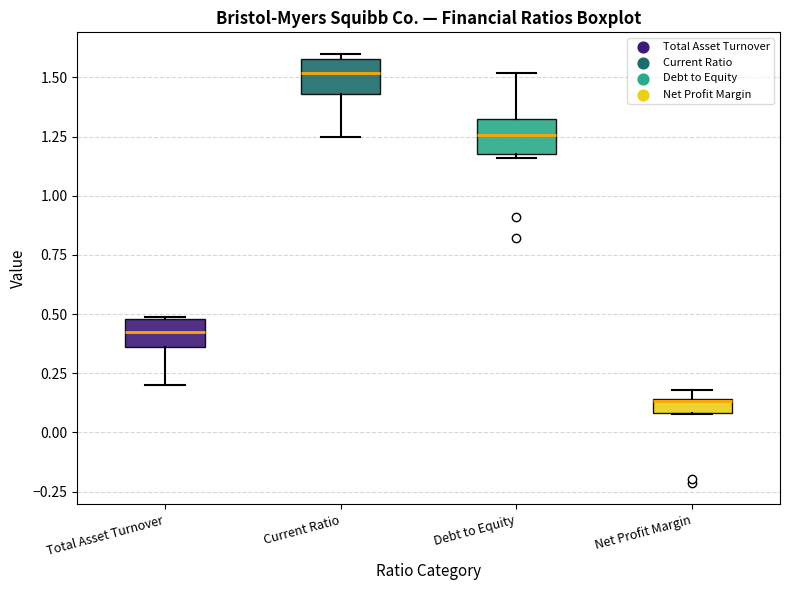

Where is the upper edge of the box for Total Asset Turnover on the y-axis? The values are not printed on the chart, so give them approximately, as read against the axis.

0.50